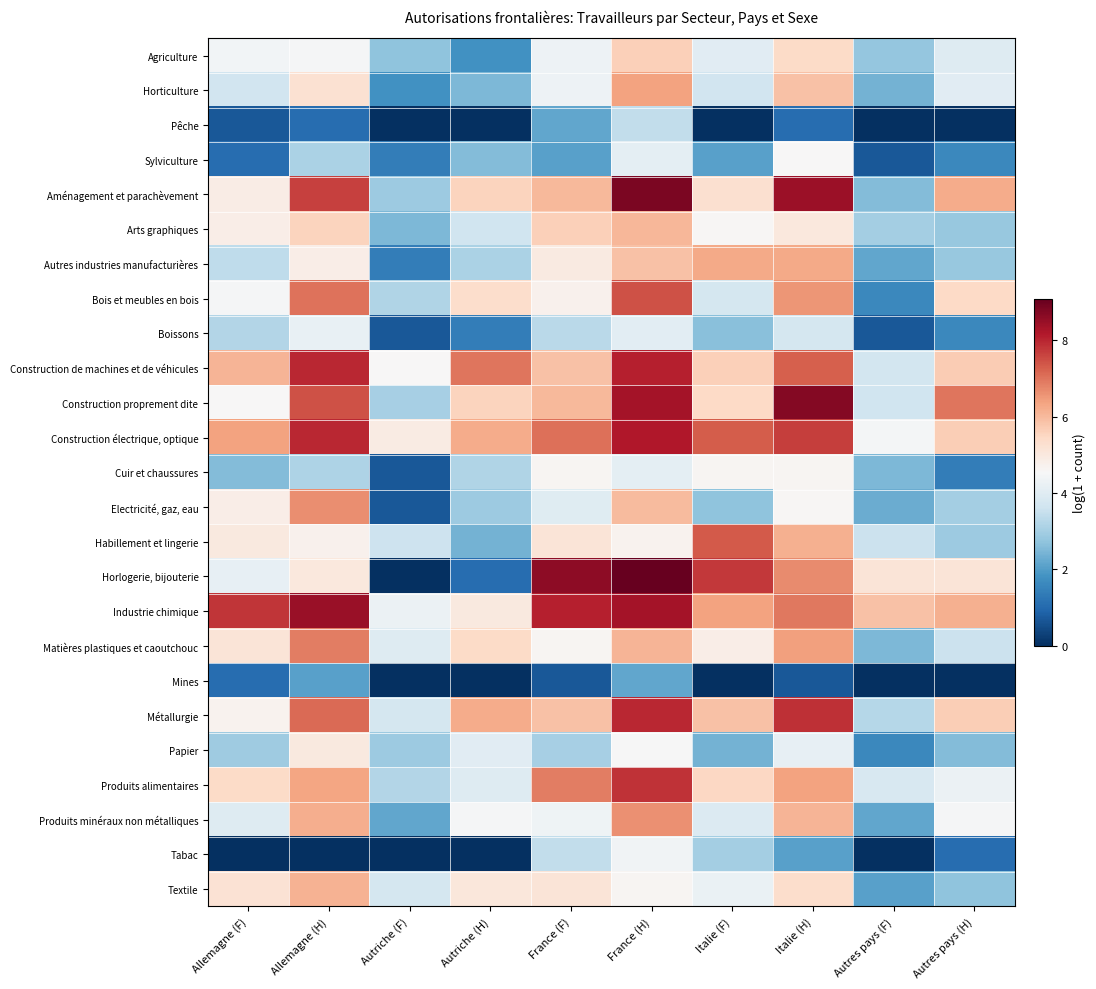

Reading right to left, what are all the values shown in this chart?

Agriculture: Autres pays (H)=4.0	Autres pays (F)=2.8	Italie (H)=5.4	Italie (F)=4.0	France (H)=5.6	France (F)=4.3	Autriche (H)=1.8	Autriche (F)=2.7	Allemagne (H)=4.5	Allemagne (F)=4.4
Horticulture: Autres pays (H)=4.0	Autres pays (F)=2.4	Italie (H)=5.9	Italie (F)=3.7	France (H)=6.4	France (F)=4.3	Autriche (H)=2.5	Autriche (F)=1.8	Allemagne (H)=5.2	Allemagne (F)=3.7
Pêche: Autres pays (H)=0.0	Autres pays (F)=0.0	Italie (H)=1.1	Italie (F)=0.0	France (H)=3.4	France (F)=2.2	Autriche (H)=0.0	Autriche (F)=0.0	Allemagne (H)=1.1	Allemagne (F)=0.7
Sylviculture: Autres pays (H)=1.6	Autres pays (F)=0.7	Italie (H)=4.6	Italie (F)=2.1	France (H)=4.1	France (F)=2.1	Autriche (H)=2.6	Autriche (F)=1.4	Allemagne (H)=3.1	Allemagne (F)=1.1
Aménagement et parachèvement: Autres pays (H)=6.2	Autres pays (F)=2.6	Italie (H)=8.4	Italie (F)=5.3	France (H)=8.8	France (F)=6.0	Autriche (H)=5.6	Autriche (F)=2.9	Allemagne (H)=7.6	Allemagne (F)=4.9
Arts graphiques: Autres pays (H)=2.8	Autres pays (F)=3.0	Italie (H)=5.0	Italie (F)=4.6	France (H)=6.0	France (F)=5.6	Autriche (H)=3.6	Autriche (F)=2.5	Allemagne (H)=5.5	Allemagne (F)=4.8
Autres industries manufacturières: Autres pays (H)=2.8	Autres pays (F)=2.2	Italie (H)=6.3	Italie (F)=6.3	France (H)=5.9	France (F)=4.9	Autriche (H)=3.1	Autriche (F)=1.4	Allemagne (H)=4.9	Allemagne (F)=3.4
Bois et meubles en bois: Autres pays (H)=5.4	Autres pays (F)=1.6	Italie (H)=6.6	Italie (F)=3.7	France (H)=7.4	France (F)=4.7	Autriche (H)=5.4	Autriche (F)=3.2	Allemagne (H)=7.0	Allemagne (F)=4.5
Boissons: Autres pays (H)=1.6	Autres pays (F)=0.7	Italie (H)=3.7	Italie (F)=2.6	France (H)=4.1	France (F)=3.3	Autriche (H)=1.4	Autriche (F)=0.7	Allemagne (H)=4.2	Allemagne (F)=3.2
Construction de machines et de véhicules: Autres pays (H)=5.7	Autres pays (F)=3.7	Italie (H)=7.3	Italie (F)=5.6	France (H)=8.1	France (F)=5.9	Autriche (H)=7.0	Autriche (F)=4.6	Allemagne (H)=8.0	Allemagne (F)=6.1
Construction proprement dite: Autres pays (H)=7.0	Autres pays (F)=3.6	Italie (H)=8.7	Italie (F)=5.5	France (H)=8.3	France (F)=6.0	Autriche (H)=5.5	Autriche (F)=3.0	Allemagne (H)=7.4	Allemagne (F)=4.6
Construction électrique, optique: Autres pays (H)=5.7	Autres pays (F)=4.4	Italie (H)=7.7	Italie (F)=7.3	France (H)=8.2	France (F)=7.0	Autriche (H)=6.2	Autriche (F)=4.9	Allemagne (H)=8.0	Allemagne (F)=6.4
Cuir et chaussures: Autres pays (H)=1.4	Autres pays (F)=2.5	Italie (H)=4.6	Italie (F)=4.6	France (H)=4.1	France (F)=4.6	Autriche (H)=3.2	Autriche (F)=0.7	Allemagne (H)=3.1	Allemagne (F)=2.6
Electricité, gaz, eau: Autres pays (H)=3.0	Autres pays (F)=2.3	Italie (H)=4.6	Italie (F)=2.7	France (H)=6.0	France (F)=4.0	Autriche (H)=2.9	Autriche (F)=0.7	Allemagne (H)=6.6	Allemagne (F)=4.8
Habillement et lingerie: Autres pays (H)=2.9	Autres pays (F)=3.6	Italie (H)=6.2	Italie (F)=7.3	France (H)=4.7	France (F)=5.1	Autriche (H)=2.4	Autriche (F)=3.6	Allemagne (H)=4.8	Allemagne (F)=5.0
Horlogerie, bijouterie: Autres pays (H)=5.1	Autres pays (F)=5.1	Italie (H)=6.7	Italie (F)=7.8	France (H)=9.1	France (F)=8.6	Autriche (H)=1.1	Autriche (F)=0.0	Allemagne (H)=5.0	Allemagne (F)=4.2
Industrie chimique: Autres pays (H)=6.2	Autres pays (F)=5.9	Italie (H)=6.9	Italie (F)=6.4	France (H)=8.3	France (F)=8.1	Autriche (H)=5.0	Autriche (F)=4.3	Allemagne (H)=8.5	Allemagne (F)=7.8
Matières plastiques et caoutchouc: Autres pays (H)=3.6	Autres pays (F)=2.5	Italie (H)=6.4	Italie (F)=4.8	France (H)=6.1	France (F)=4.6	Autriche (H)=5.4	Autriche (F)=4.0	Allemagne (H)=6.9	Allemagne (F)=5.1
Mines: Autres pays (H)=0.0	Autres pays (F)=0.0	Italie (H)=0.7	Italie (F)=0.0	France (H)=2.2	France (F)=0.7	Autriche (H)=0.0	Autriche (F)=0.0	Allemagne (H)=2.1	Allemagne (F)=1.1
Métallurgie: Autres pays (H)=5.7	Autres pays (F)=3.3	Italie (H)=7.8	Italie (F)=5.9	France (H)=8.0	France (F)=5.9	Autriche (H)=6.2	Autriche (F)=3.8	Allemagne (H)=7.1	Allemagne (F)=4.7
Papier: Autres pays (H)=2.6	Autres pays (F)=1.6	Italie (H)=4.2	Italie (F)=2.4	France (H)=4.5	France (F)=3.0	Autriche (H)=4.0	Autriche (F)=2.9	Allemagne (H)=5.0	Allemagne (F)=2.9
Produits alimentaires: Autres pays (H)=4.3	Autres pays (F)=3.8	Italie (H)=6.4	Italie (F)=5.5	France (H)=7.8	France (F)=6.9	Autriche (H)=4.0	Autriche (F)=3.2	Allemagne (H)=6.3	Allemagne (F)=5.4
Produits minéraux non métalliques: Autres pays (H)=4.5	Autres pays (F)=2.2	Italie (H)=6.1	Italie (F)=3.9	France (H)=6.6	France (F)=4.3	Autriche (H)=4.5	Autriche (F)=2.2	Allemagne (H)=6.2	Allemagne (F)=4.0
Tabac: Autres pays (H)=1.1	Autres pays (F)=0.0	Italie (H)=2.1	Italie (F)=3.0	France (H)=4.4	France (F)=3.4	Autriche (H)=0.0	Autriche (F)=0.0	Allemagne (H)=0.0	Allemagne (F)=0.0
Textile: Autres pays (H)=2.7	Autres pays (F)=2.1	Italie (H)=5.3	Italie (F)=4.2	France (H)=4.6	France (F)=5.1	Autriche (H)=5.0	Autriche (F)=3.8	Allemagne (H)=6.1	Allemagne (F)=5.2